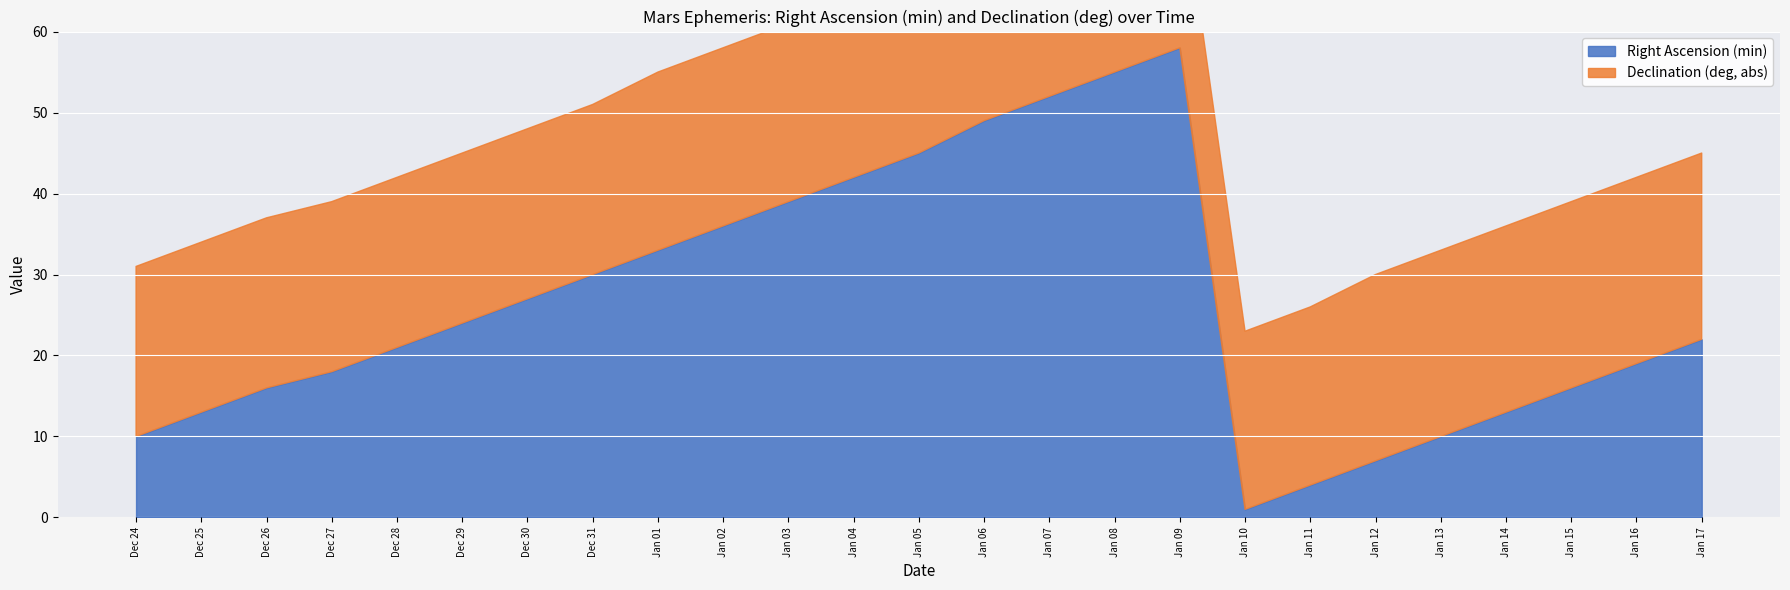

Which has a higher value, Jan 16 or Jan 09?

Jan 09